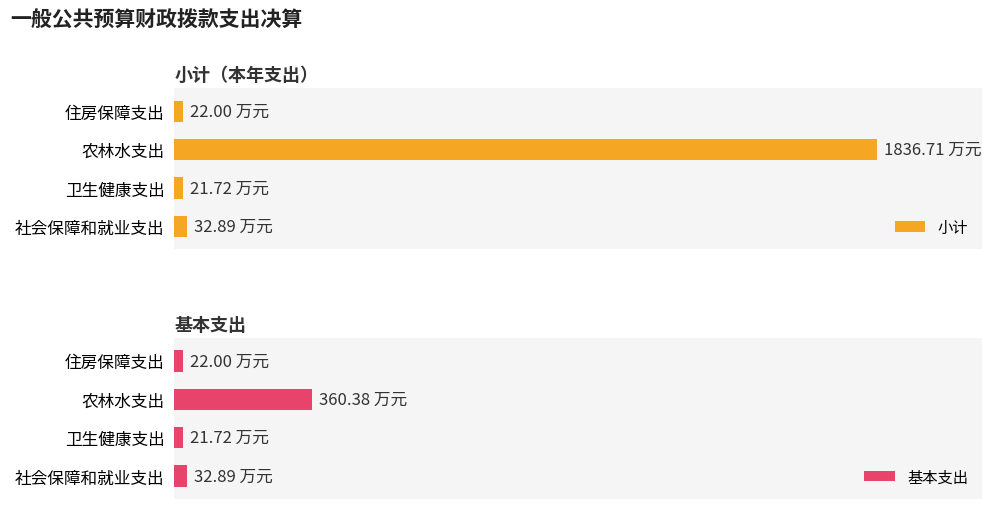

What is the sum of all 基本支出 values?

437.0